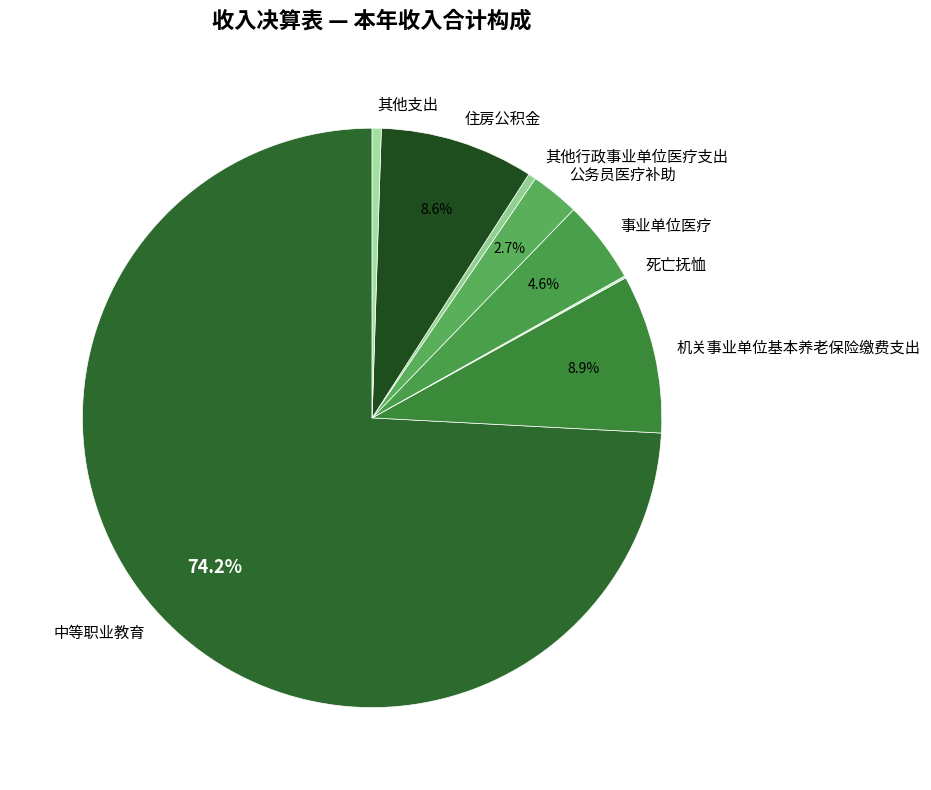

The 事业单位医疗 slice represents 5% of the pie. True or false?

True